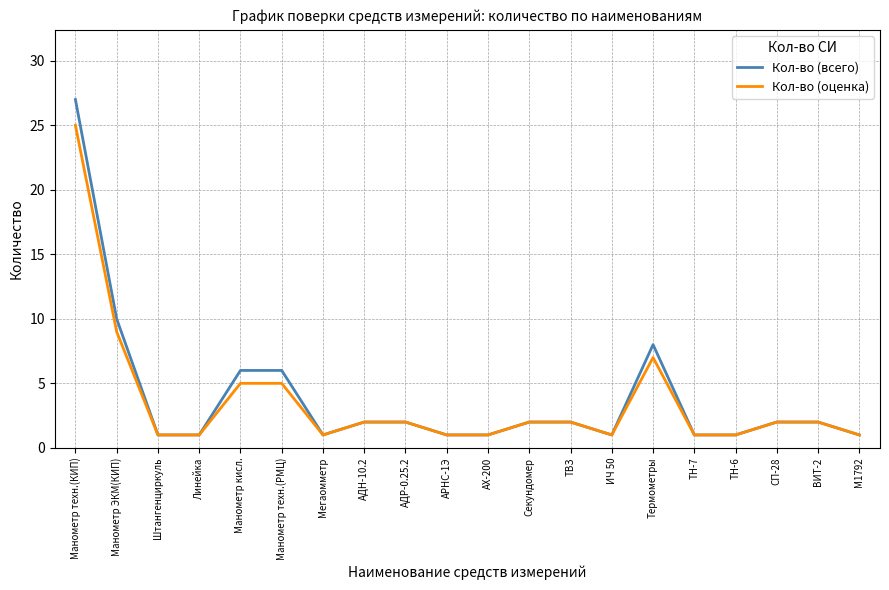

At which label is Кол-во (всего) closest to 14?

Манометр ЭКМ(КИП)